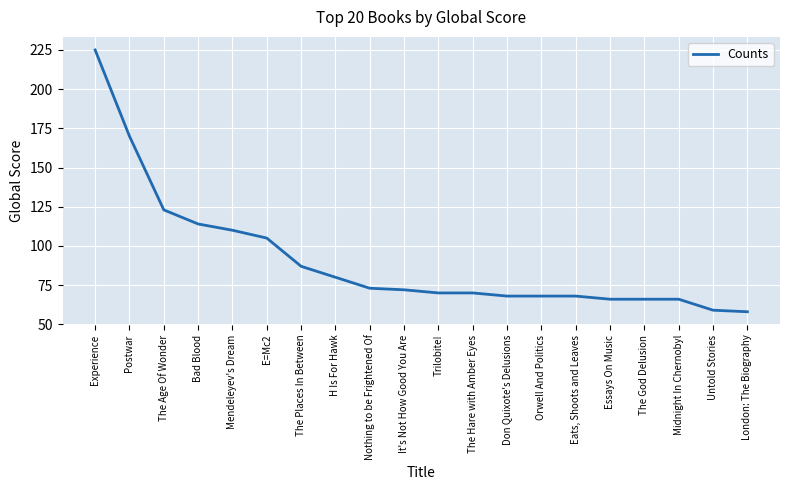

What position from the left is Don Quixote's Delusions?

13